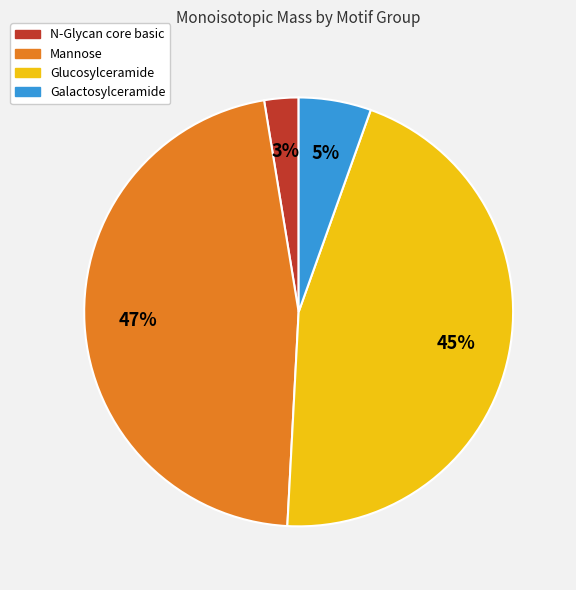

To the nearest percent, what is the difference between the largest and smallest slice percentages?

44%